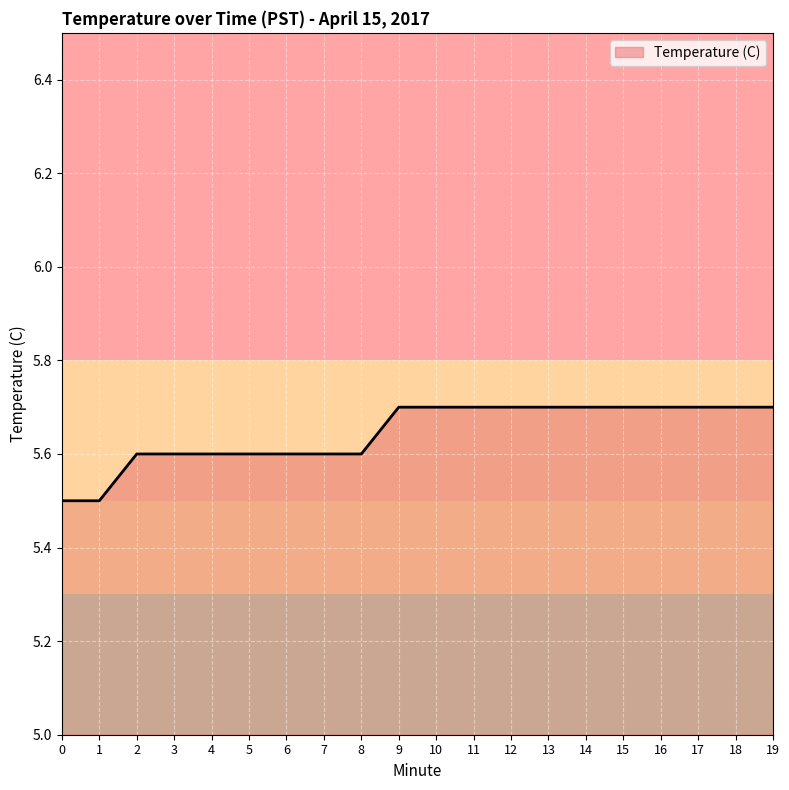

What is the sum of all values?

112.9